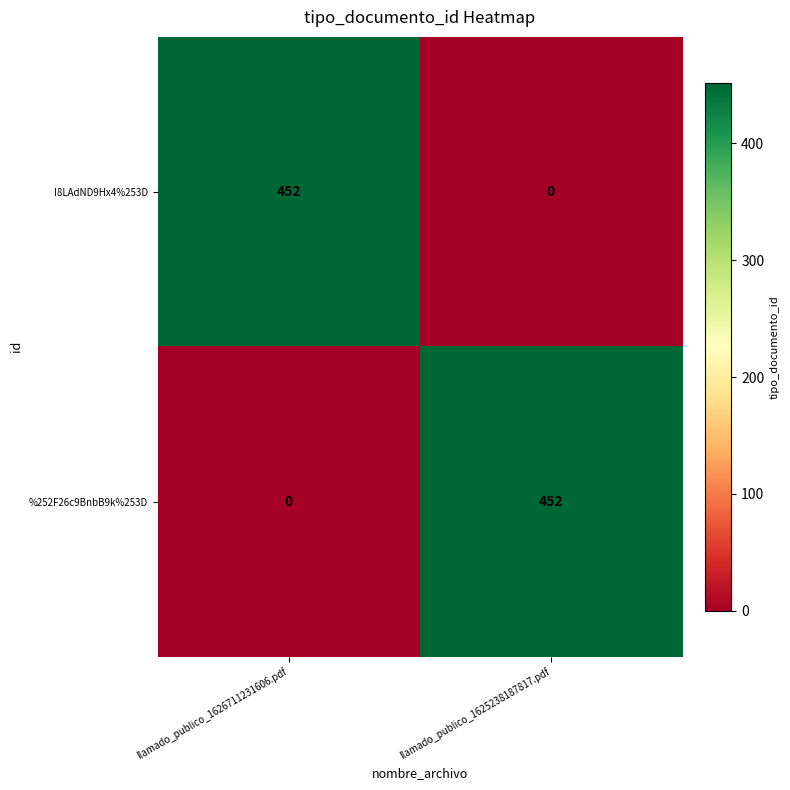

What is the total value across all series at llamado_publico_1625238187817.pdf?

452